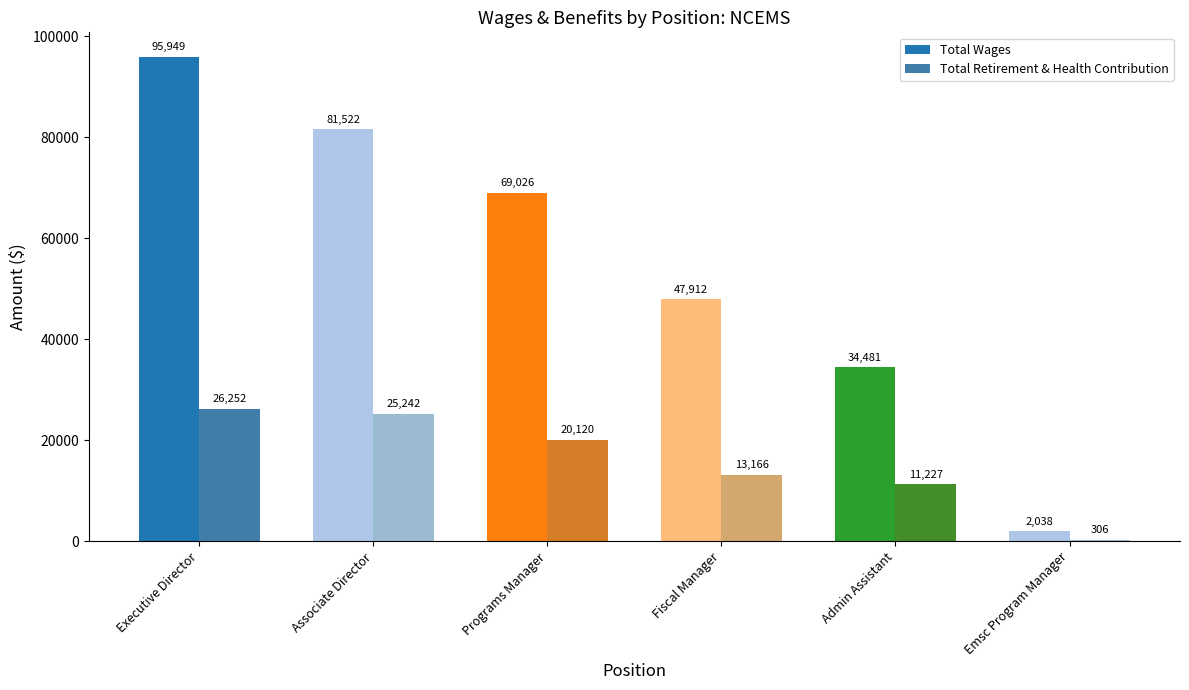

Rank the series at Admin Assistant from highest to lowest value.

Total Wages, Total Retirement & Health Contribution